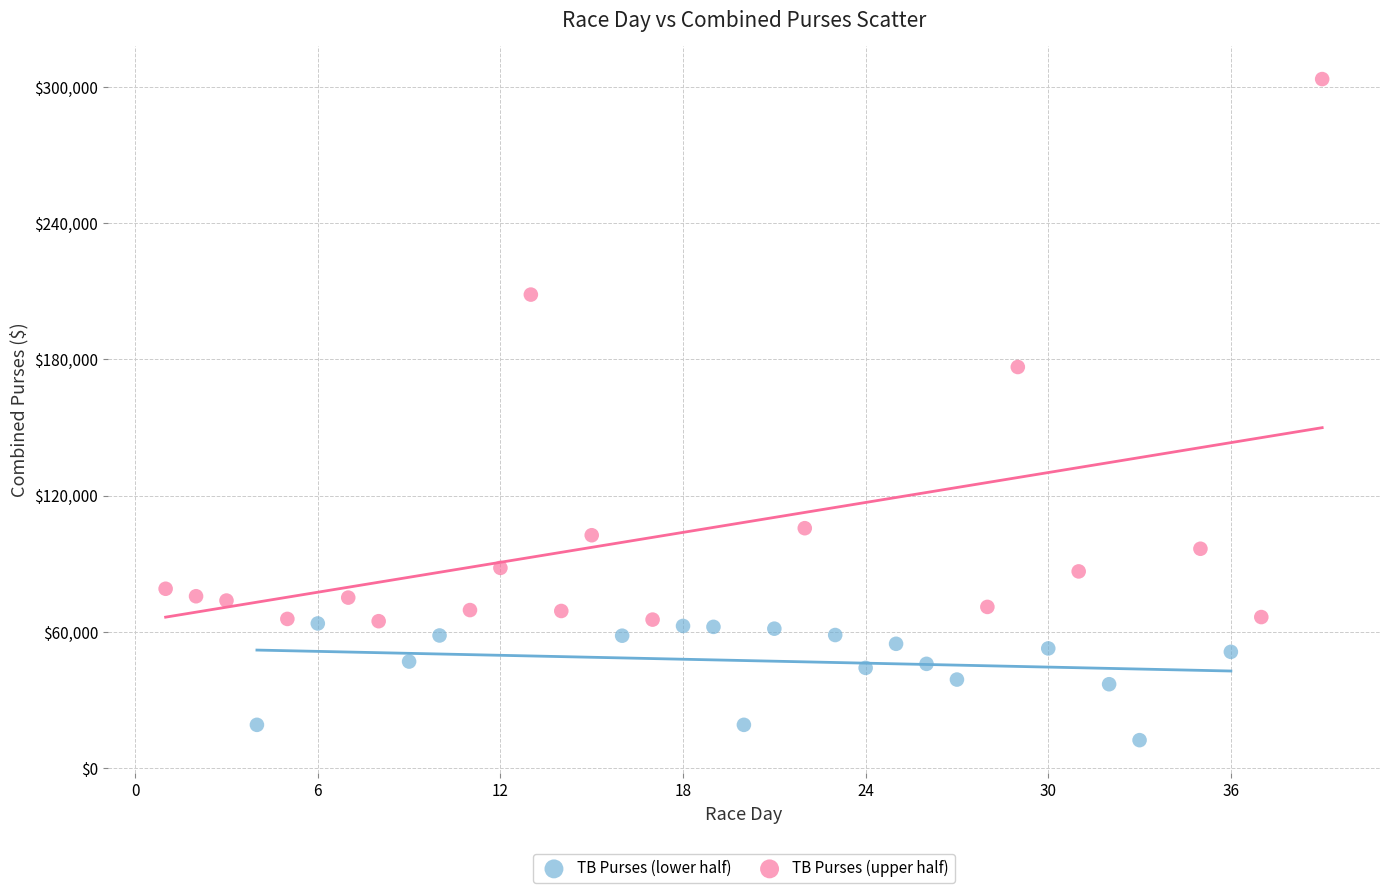

Which series contains the lowest Y value?

TB Purses (lower half)